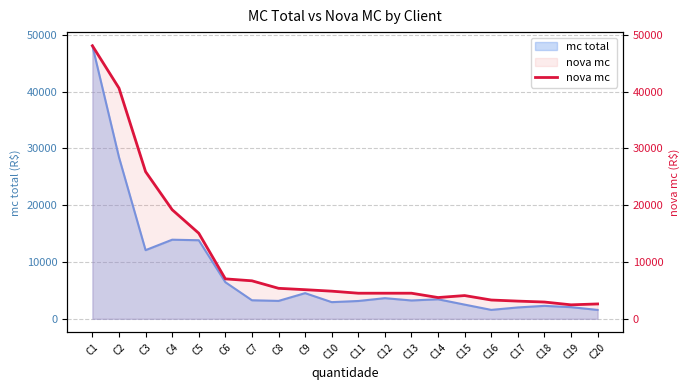

At which label does the data first exceed 4864?

C1